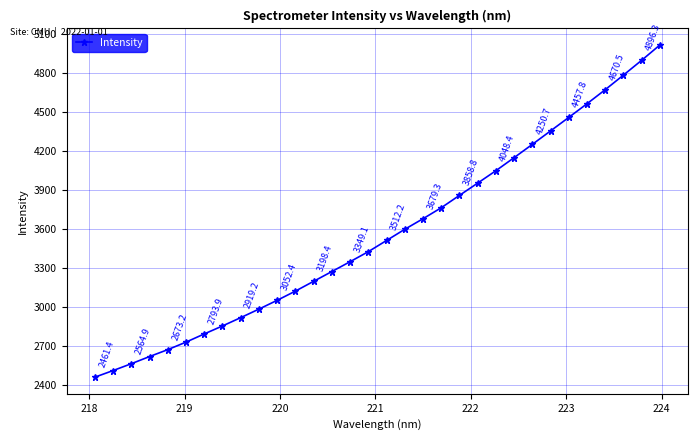

What is the value of the 19th point from the left?

3679.3